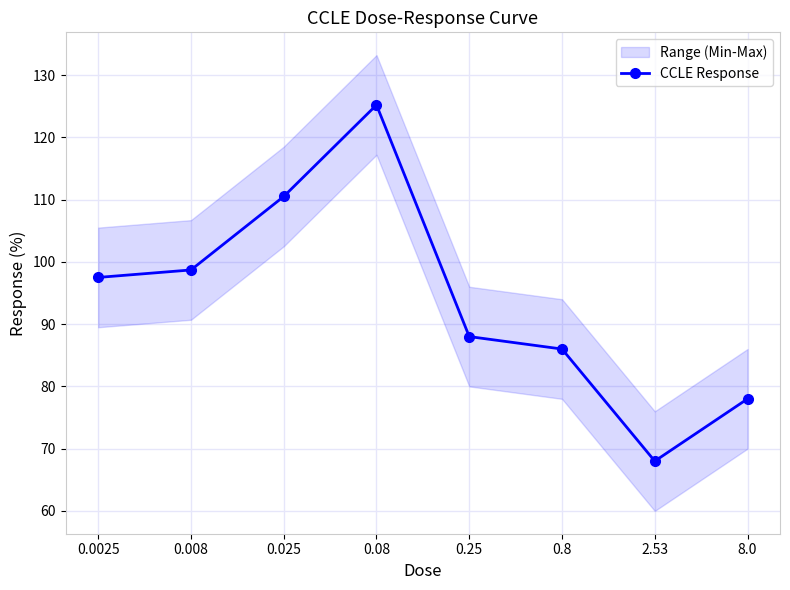

Reading left to right, transcribe all the data shown in this chart.

97.5	98.7	110.5	125.2	88.0	86.0	68.0	78.0